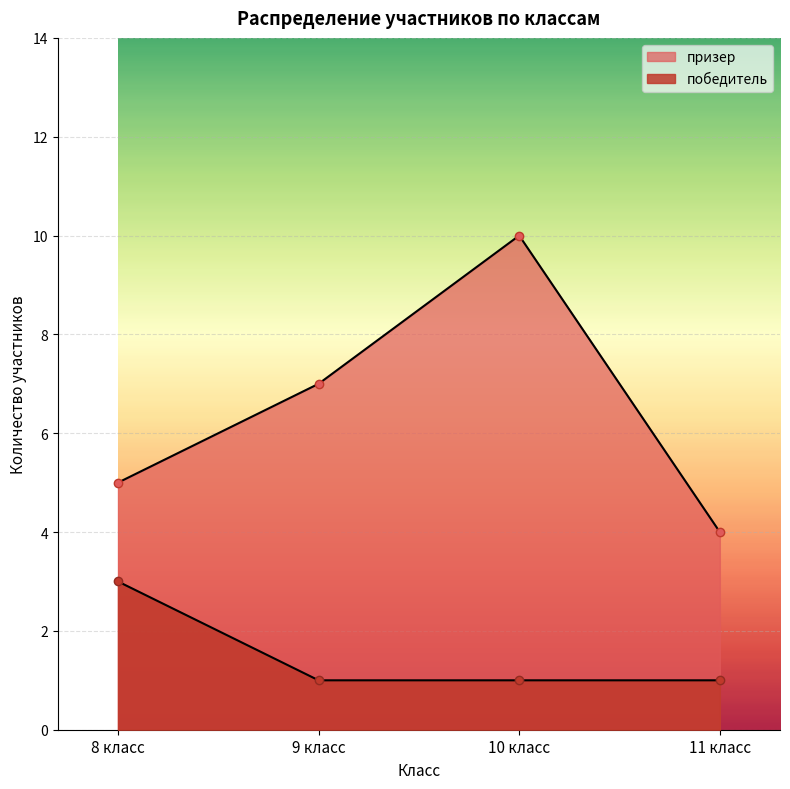

What is the highest value of the призер series?

10